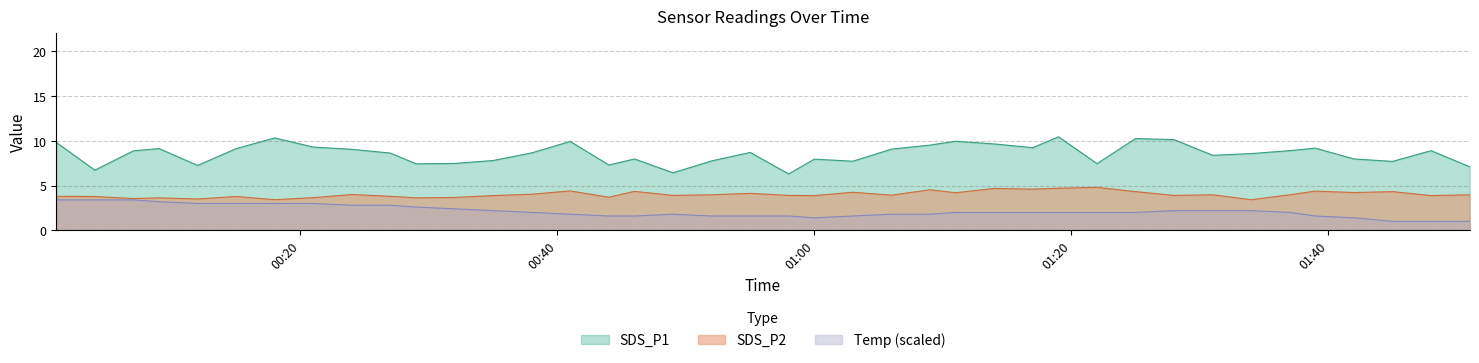

What is the label of the 13th point from the right?

2022/08/22 01:17